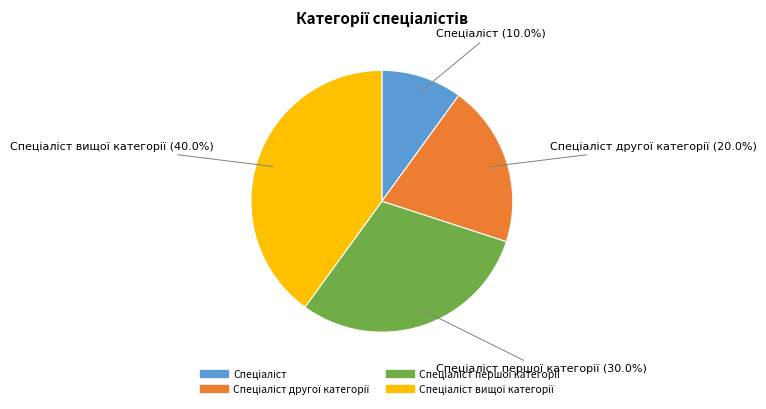

To the nearest percent, what is the average slice percentage?

25%